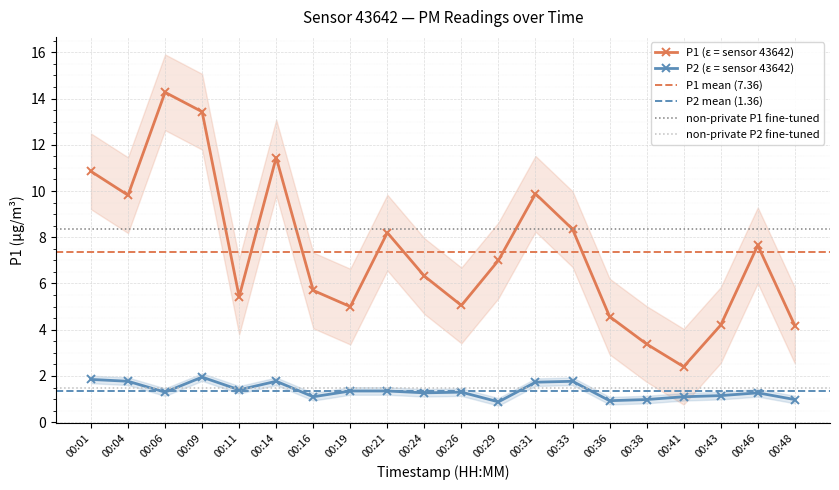

List the series in order of their peak value, highest first.

P1, P2